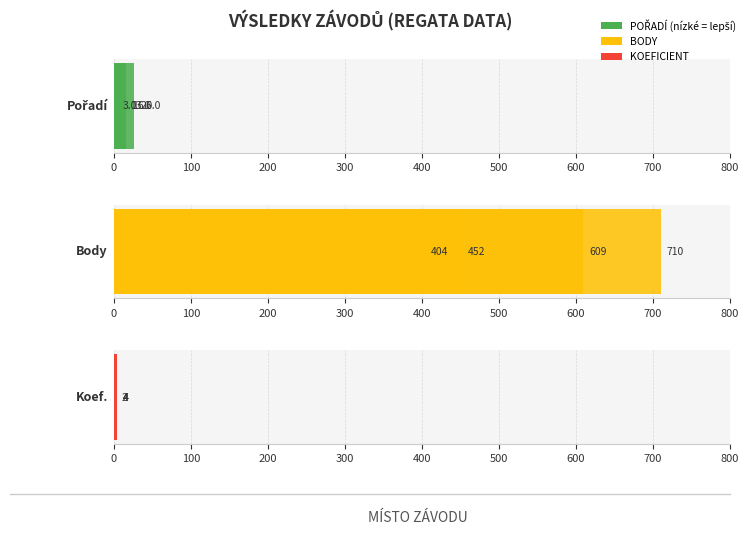

True or false: Koef. has a value of 1 at 0.

False